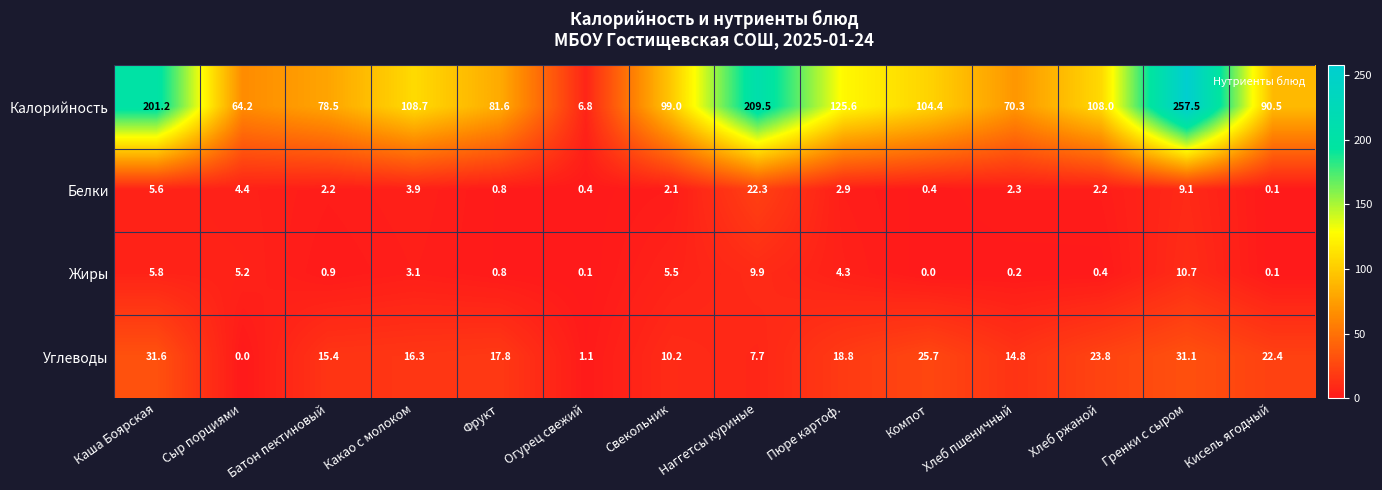

Rank the series at Батон пектиновый from highest to lowest value.

Калорийность, Углеводы, Белки, Жиры